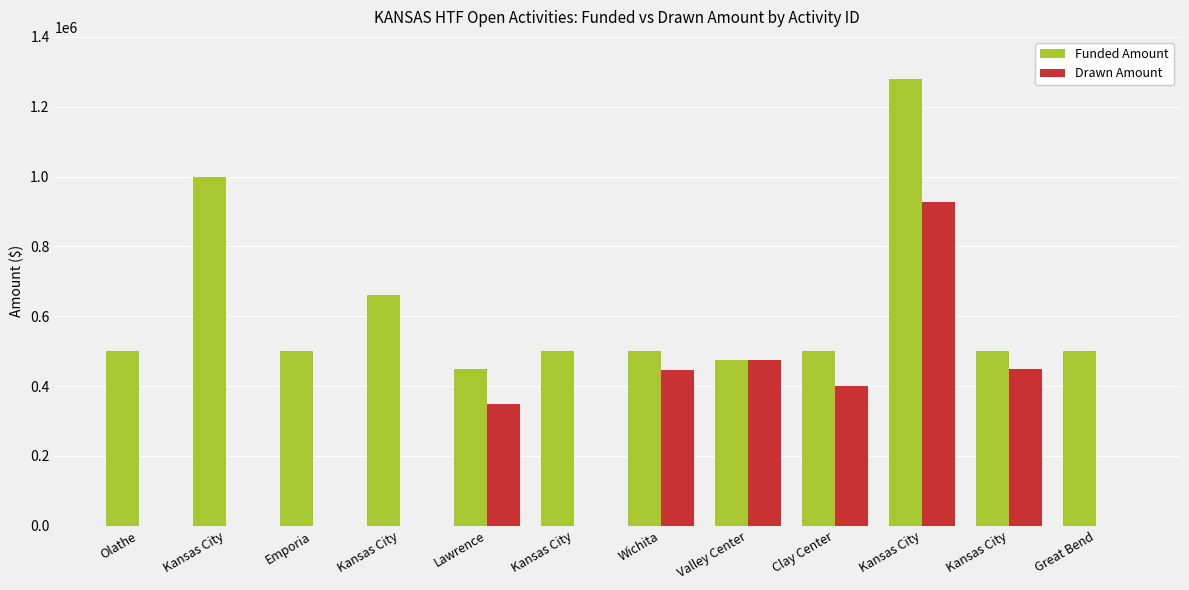

Is the value of Funded Amount at Olathe greater than the value of Drawn Amount at Emporia?

Yes